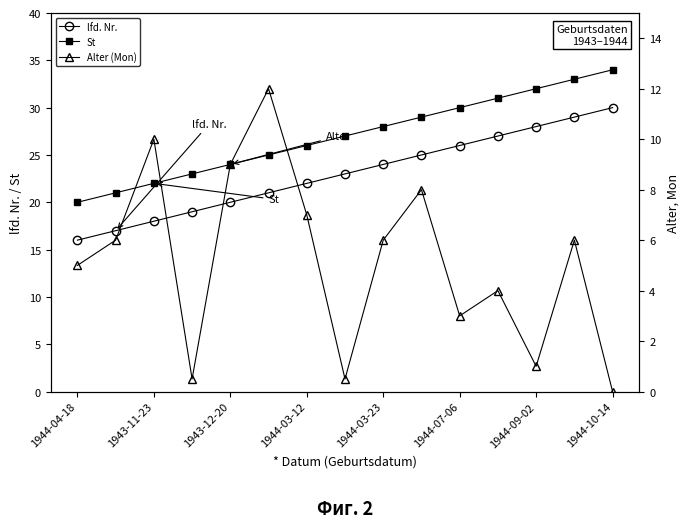

True or false: lfd. Nr. and St cross at least once.

False